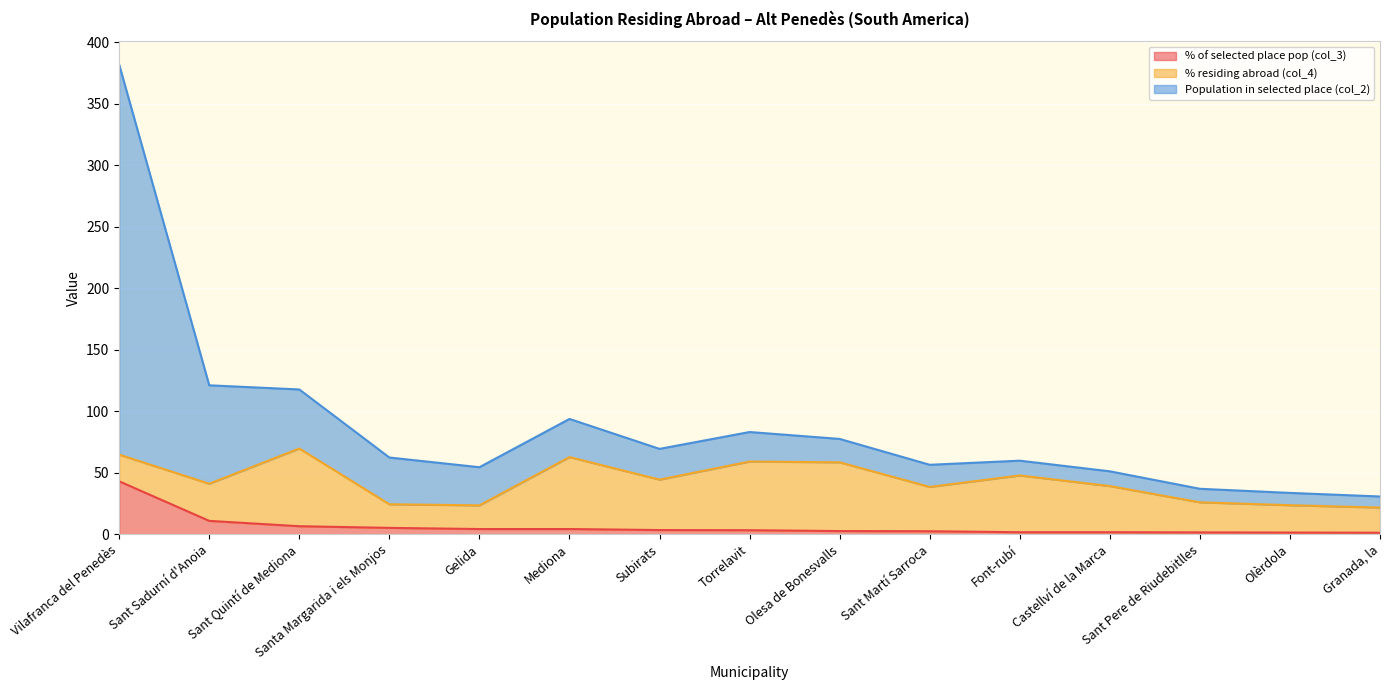

How many data points does each series have?

15